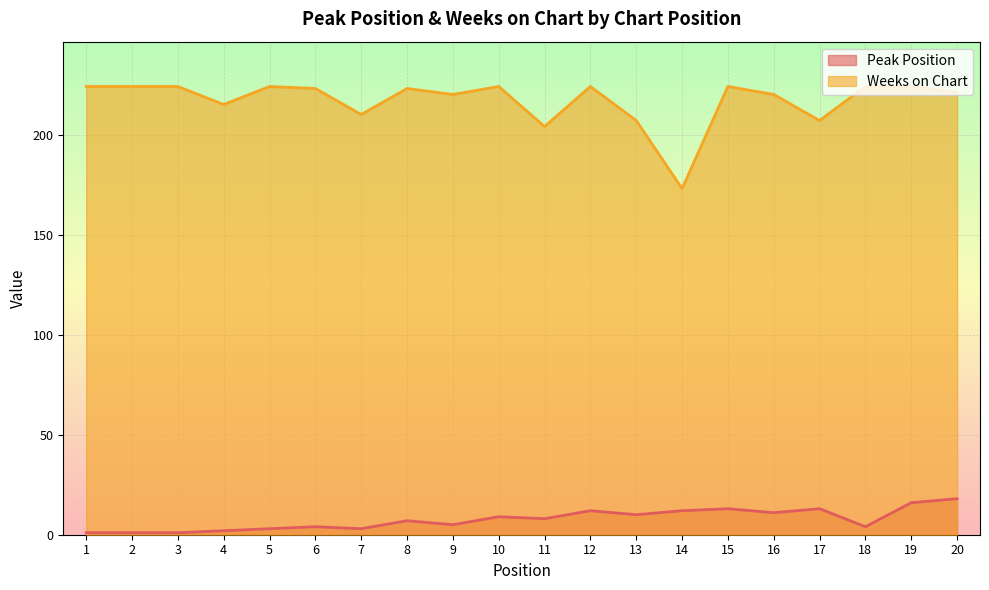

Which has a higher value, 6 or 20?

20